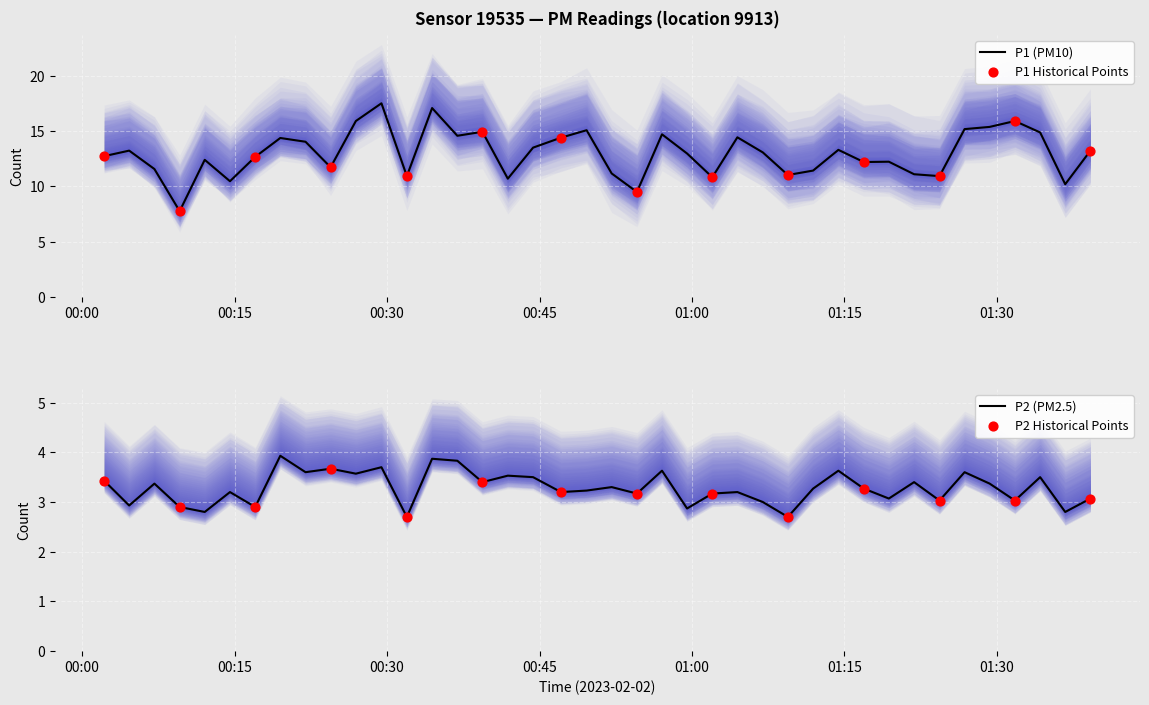

Which series contains the lowest Y value?

P2